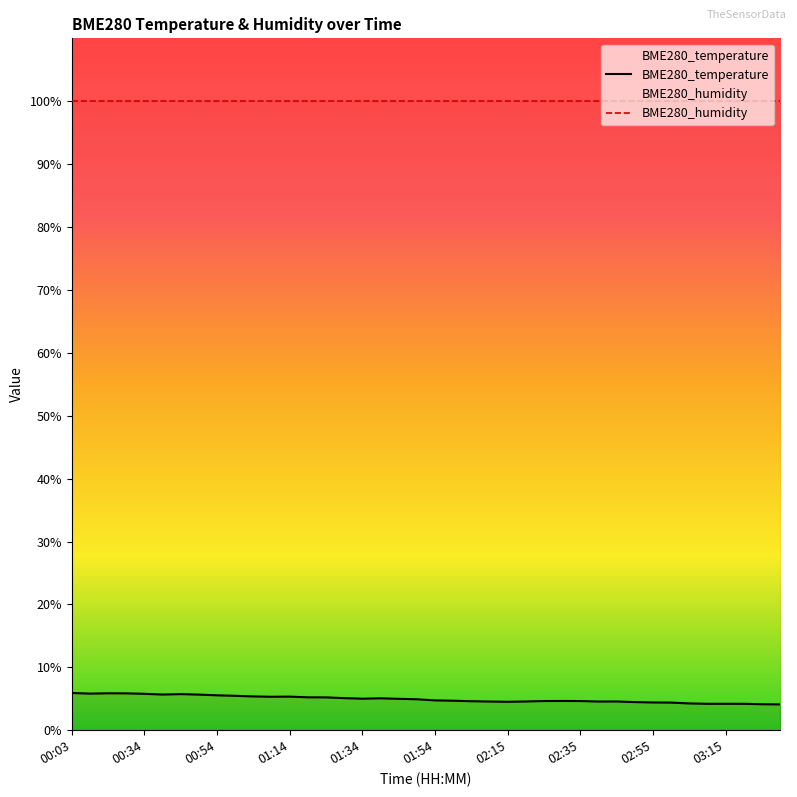

What is the greatest value displayed?

100.0